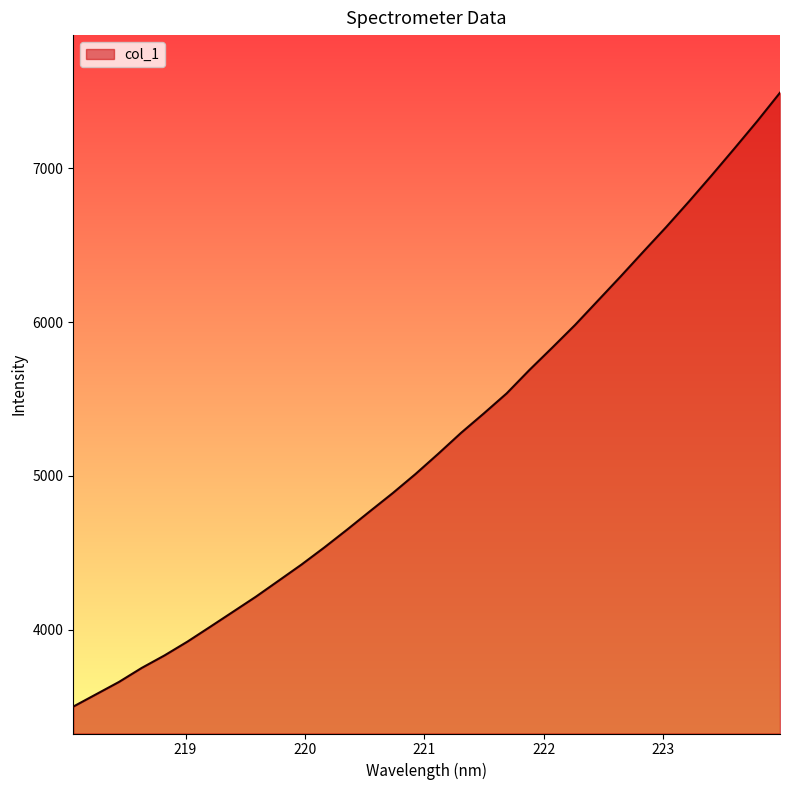

What is the maximum value shown in the chart?

7492.8